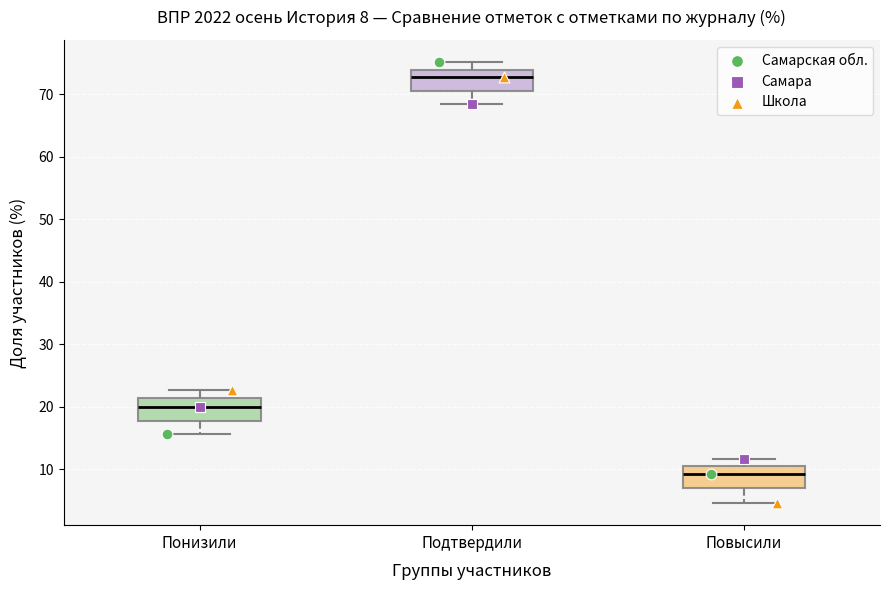

Which box has the highest median line?

Подтвердили